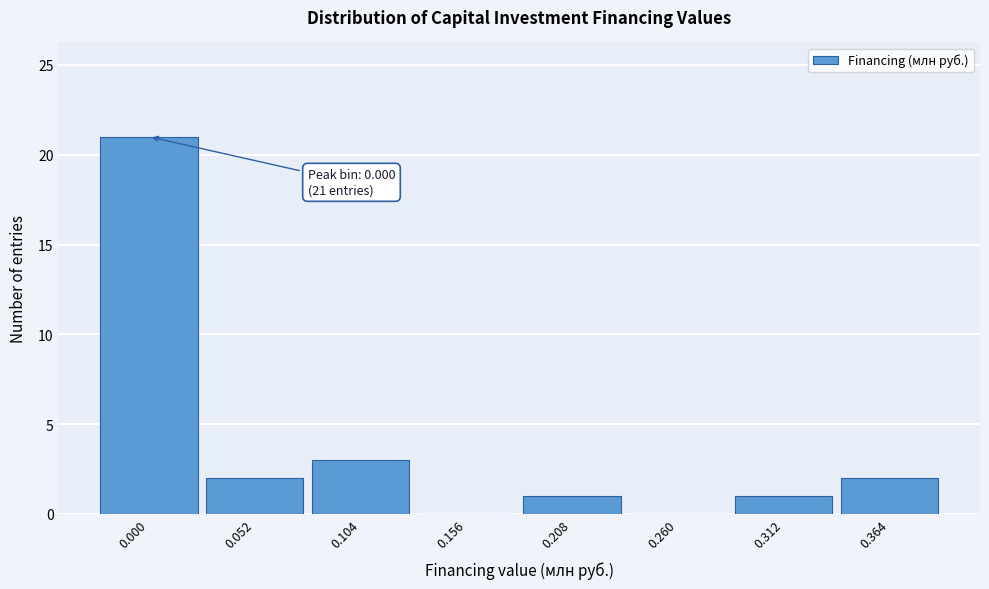

Reading left to right, transcribe all the data shown in this chart.

0.000=21	0.052=2	0.104=3	0.156=0	0.208=1	0.260=0	0.312=1	0.364=2